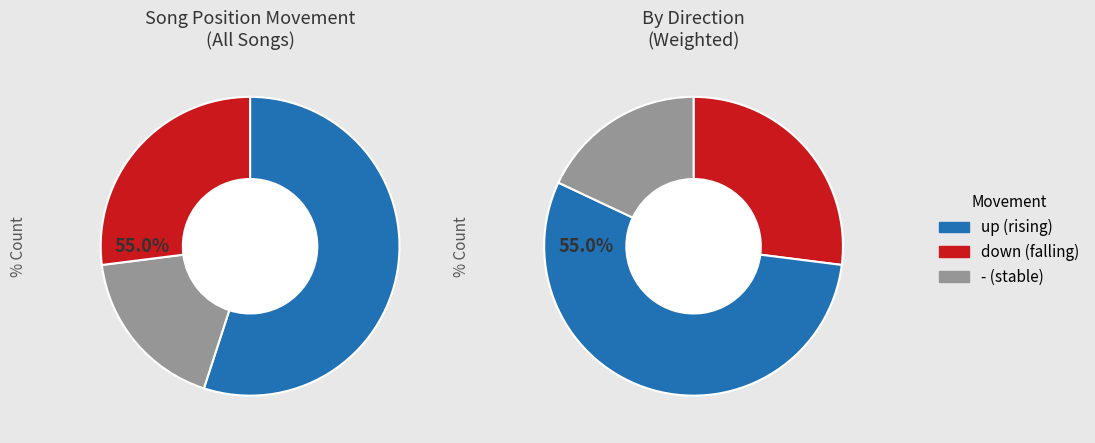

Combined, do up and - account for over 50%?

Yes